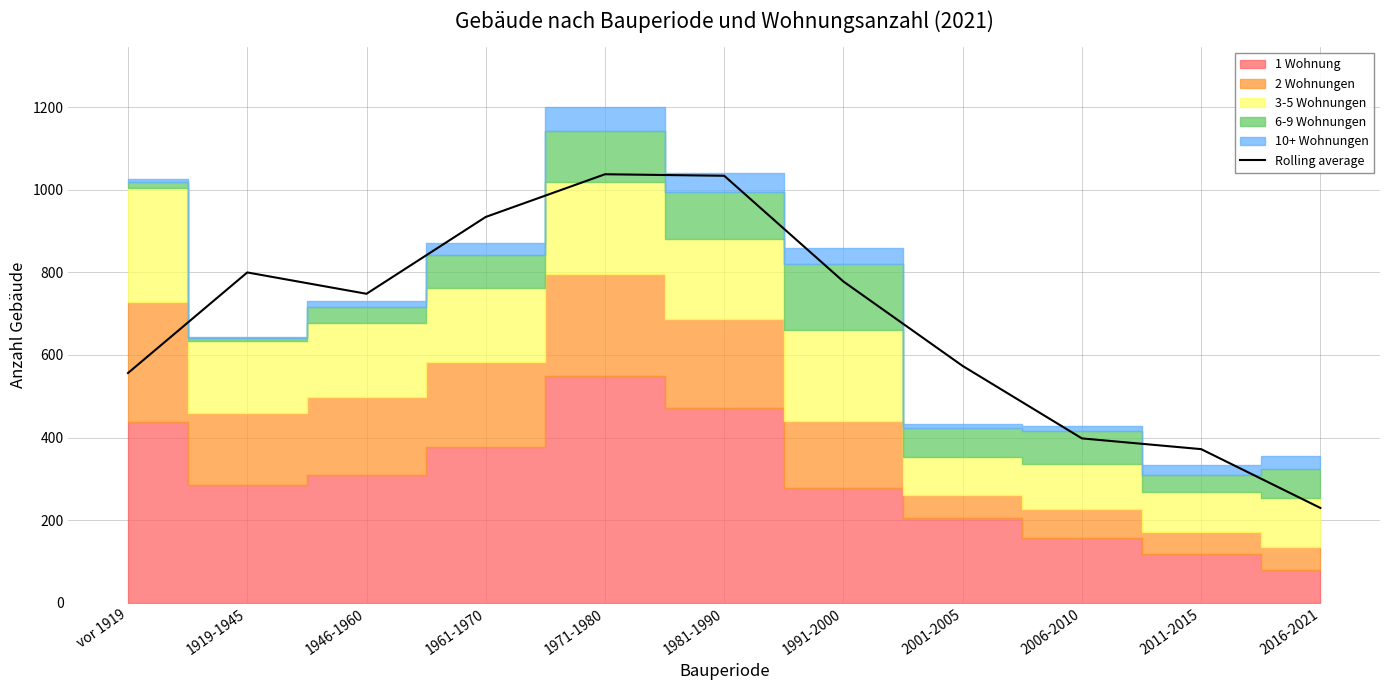

What is the greatest value displayed?

1037.3